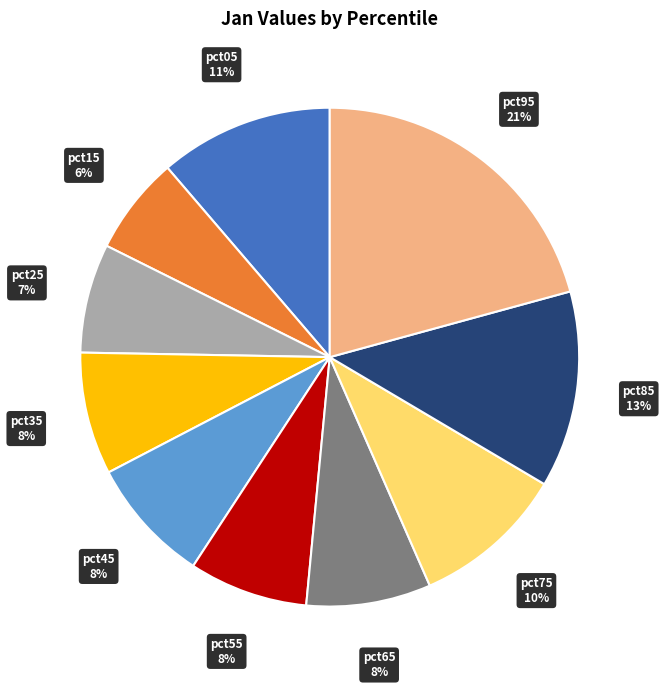

Is there any slice that represents more than half of the pie?

No